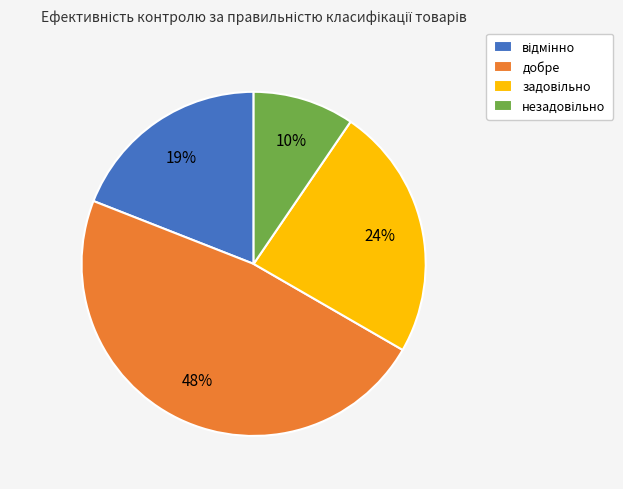

Which slice is the largest?

добре